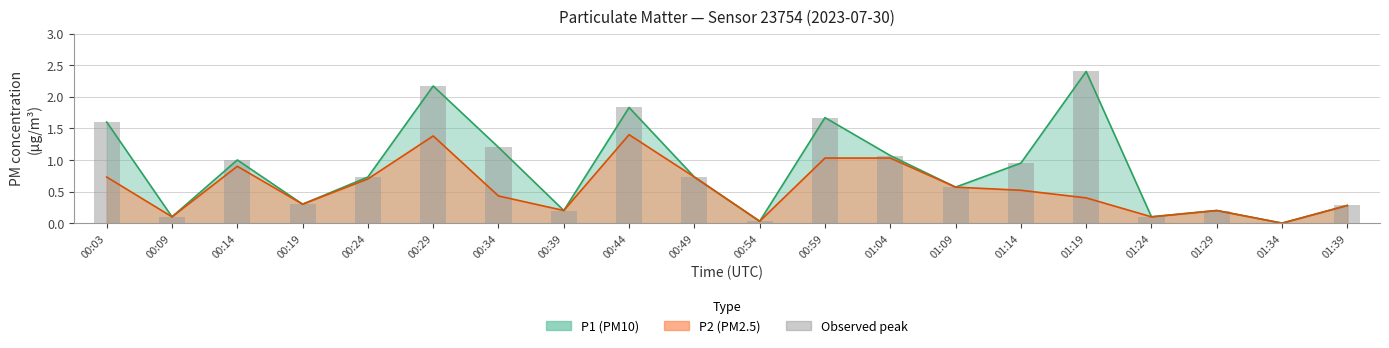

List the labels in order of value, smallest first.

01:34, 00:54, 00:09, 01:24, 00:39, 01:29, 01:39, 00:19, 01:09, 00:24, 00:49, 01:14, 00:14, 01:04, 00:34, 00:03, 00:59, 00:44, 00:29, 01:19